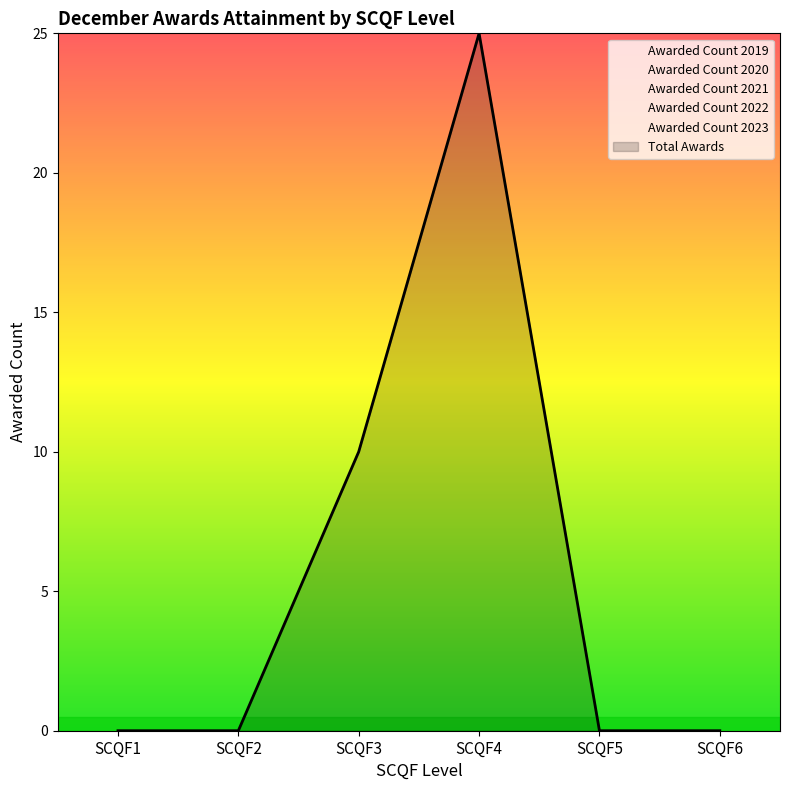

What is the difference between the highest and lowest values at SCQF3?

20